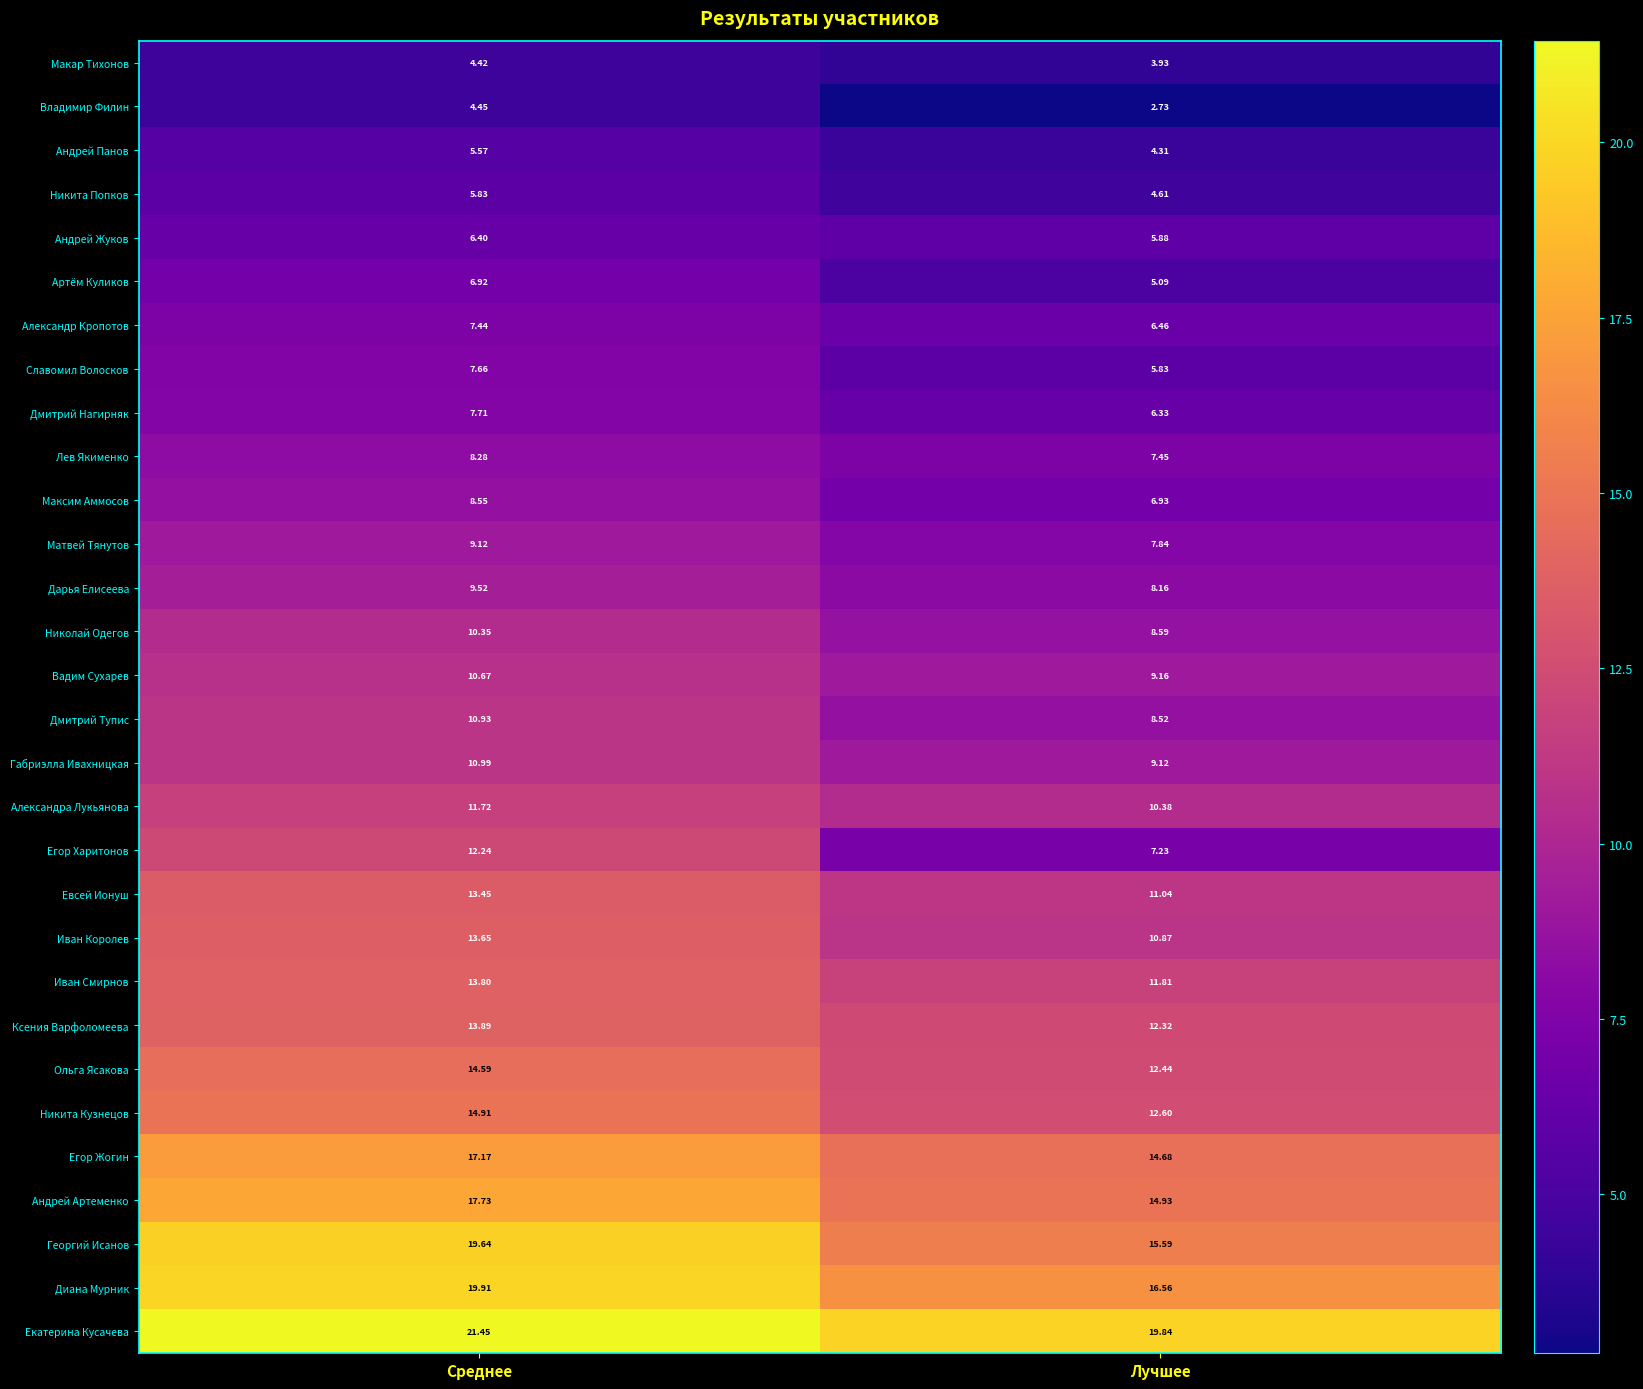

At which category does the chart reach its peak across all series?

Среднее